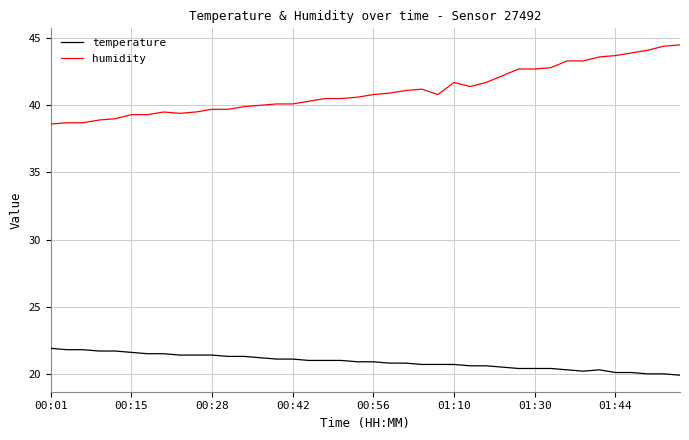

What is the lowest value of the temperature series?

19.9